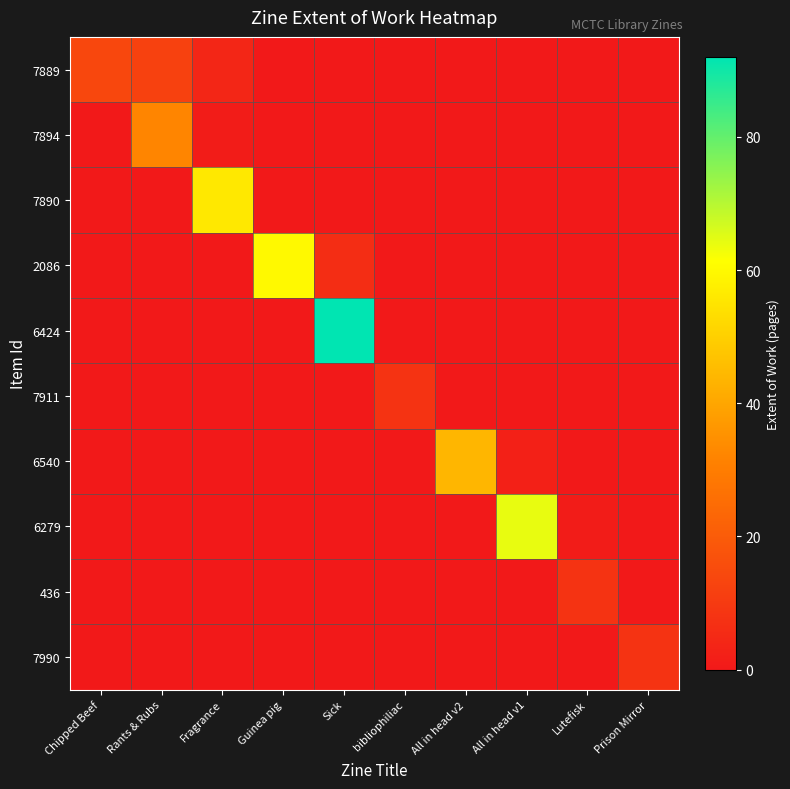

Reading left to right, extract all data points from this chart.

7889: Chipped Beef=14	Rants & Rubs=12	Fragrance=4	Guinea pig=0	Sick=0	bibliophiliac=0	All in head v2=0	All in head v1=0	Lutefisk=0	Prison Mirror=0
7894: Chipped Beef=0	Rants & Rubs=32	Fragrance=1	Guinea pig=0	Sick=0	bibliophiliac=0	All in head v2=0	All in head v1=0	Lutefisk=0	Prison Mirror=0
7890: Chipped Beef=0	Rants & Rubs=0	Fragrance=56	Guinea pig=0	Sick=0	bibliophiliac=0	All in head v2=0	All in head v1=0	Lutefisk=0	Prison Mirror=0
2086: Chipped Beef=0	Rants & Rubs=0	Fragrance=0	Guinea pig=60	Sick=6	bibliophiliac=0	All in head v2=0	All in head v1=0	Lutefisk=0	Prison Mirror=0
6424: Chipped Beef=0	Rants & Rubs=0	Fragrance=0	Guinea pig=0	Sick=92	bibliophiliac=0	All in head v2=0	All in head v1=0	Lutefisk=0	Prison Mirror=0
7911: Chipped Beef=0	Rants & Rubs=0	Fragrance=0	Guinea pig=0	Sick=0	bibliophiliac=8	All in head v2=0	All in head v1=0	Lutefisk=0	Prison Mirror=0
6540: Chipped Beef=0	Rants & Rubs=0	Fragrance=0	Guinea pig=0	Sick=0	bibliophiliac=0	All in head v2=44	All in head v1=2	Lutefisk=0	Prison Mirror=0
6279: Chipped Beef=0	Rants & Rubs=0	Fragrance=0	Guinea pig=0	Sick=0	bibliophiliac=0	All in head v2=0	All in head v1=64	Lutefisk=1	Prison Mirror=0
436: Chipped Beef=0	Rants & Rubs=0	Fragrance=0	Guinea pig=0	Sick=0	bibliophiliac=0	All in head v2=0	All in head v1=0	Lutefisk=8	Prison Mirror=0
7990: Chipped Beef=0	Rants & Rubs=0	Fragrance=0	Guinea pig=0	Sick=0	bibliophiliac=0	All in head v2=0	All in head v1=0	Lutefisk=0	Prison Mirror=8